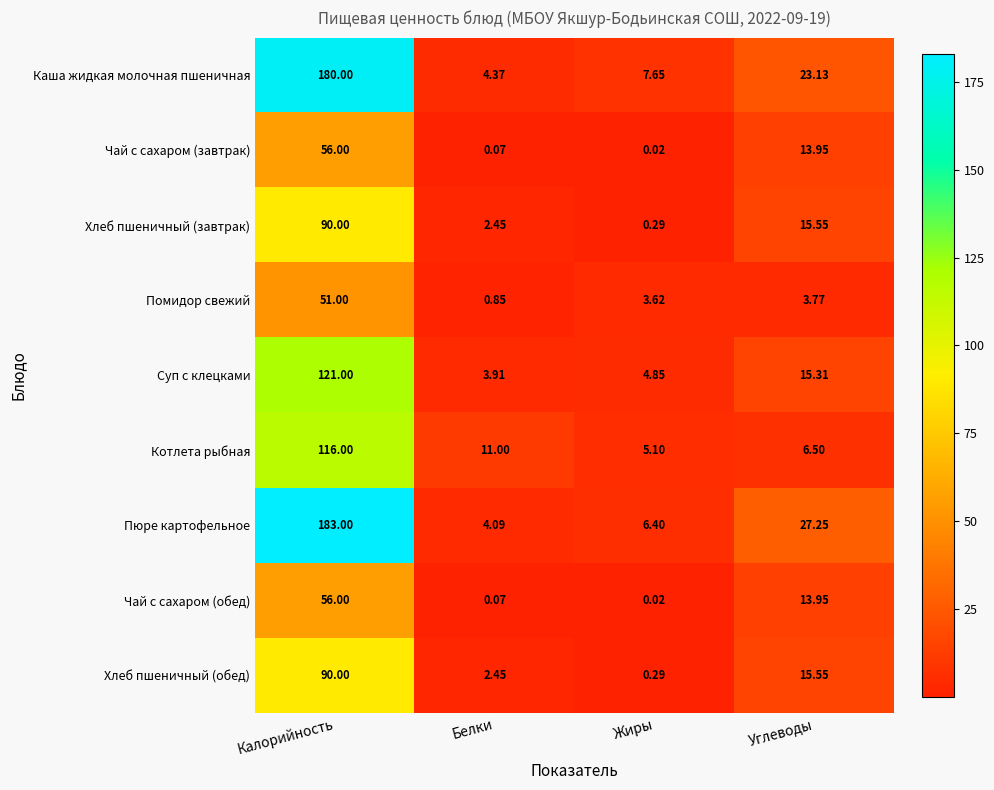

At which label is Хлеб пшеничный (завтрак) closest to 45?

Углеводы